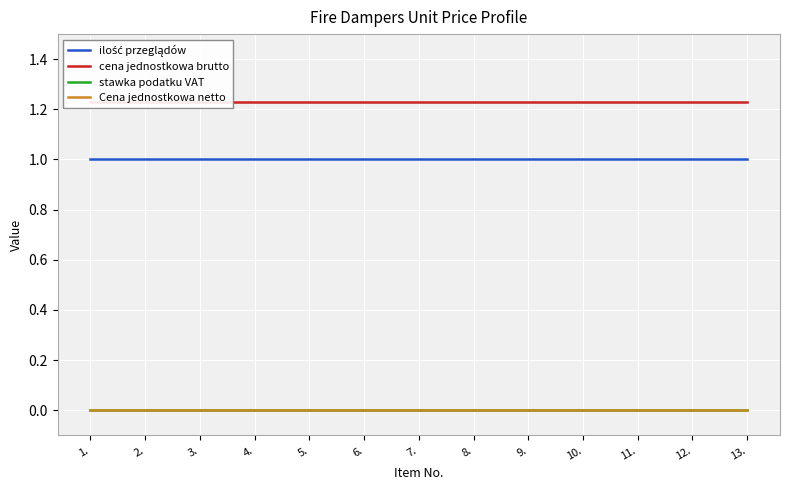

Count the number of categories in the chart.

13